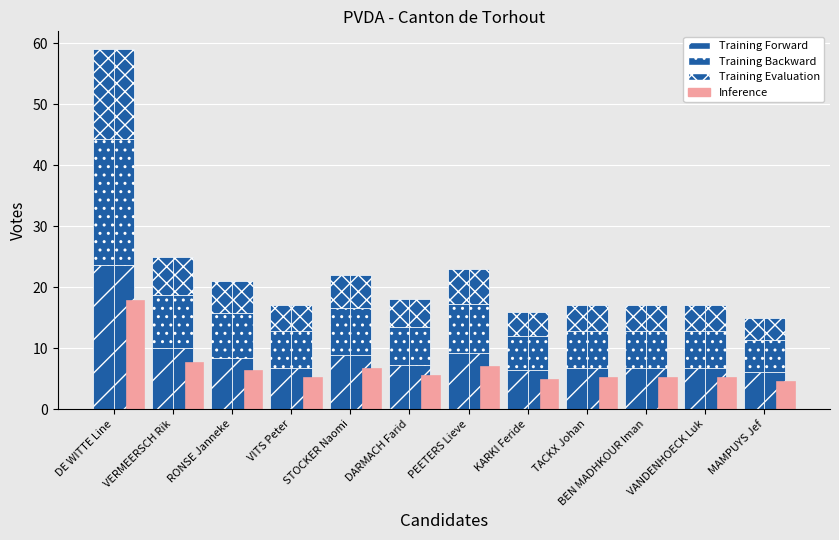

The Training Backward series shows 10.3 at STOCKER Naomi. True or false?

False